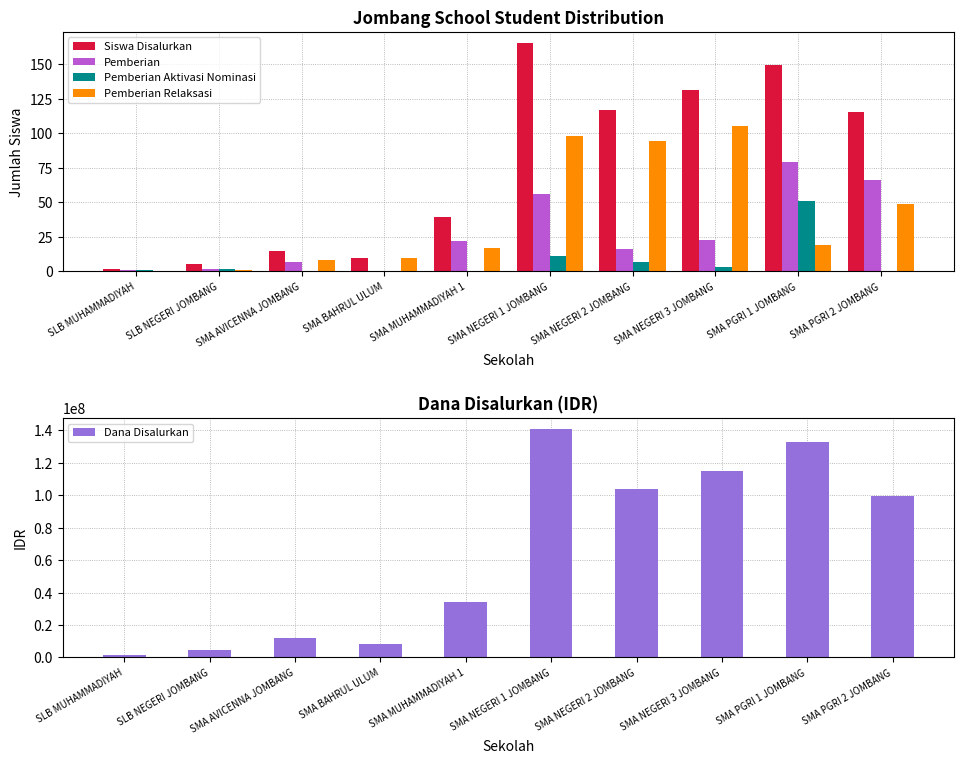

Between SLB NEGERI JOMBANG and SMA NEGERI 1 JOMBANG, which series saw the biggest shift?

Dana Disalurkan